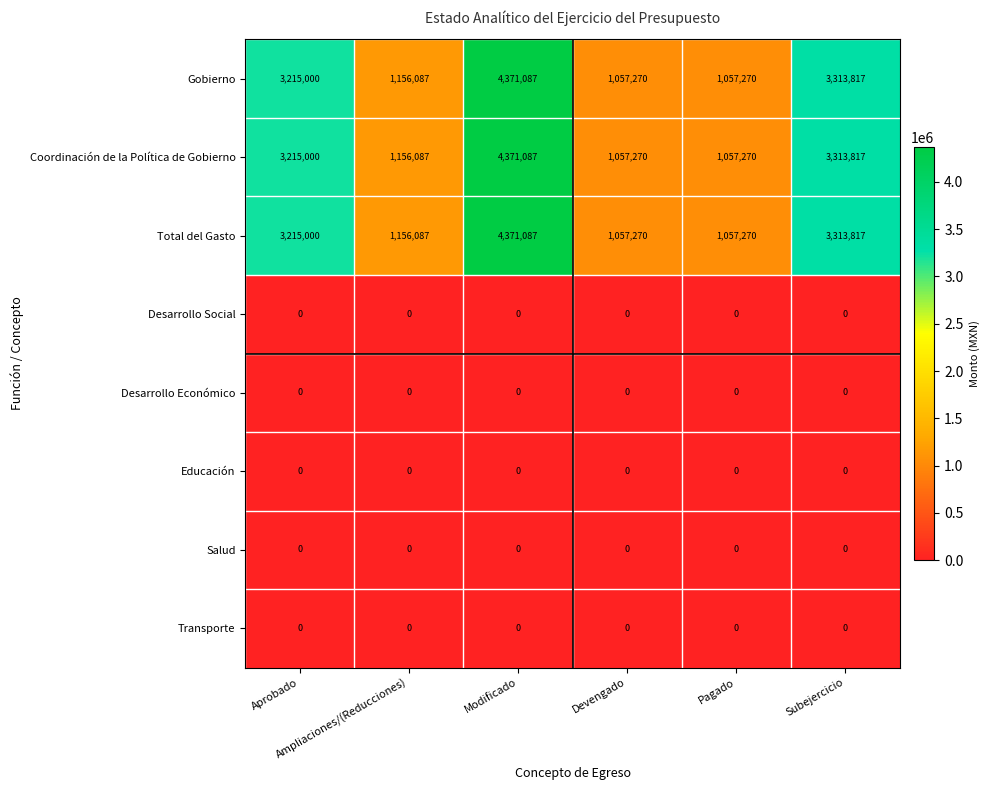

What is the difference between the maximum and minimum values in the Total del Gasto series?

3313817